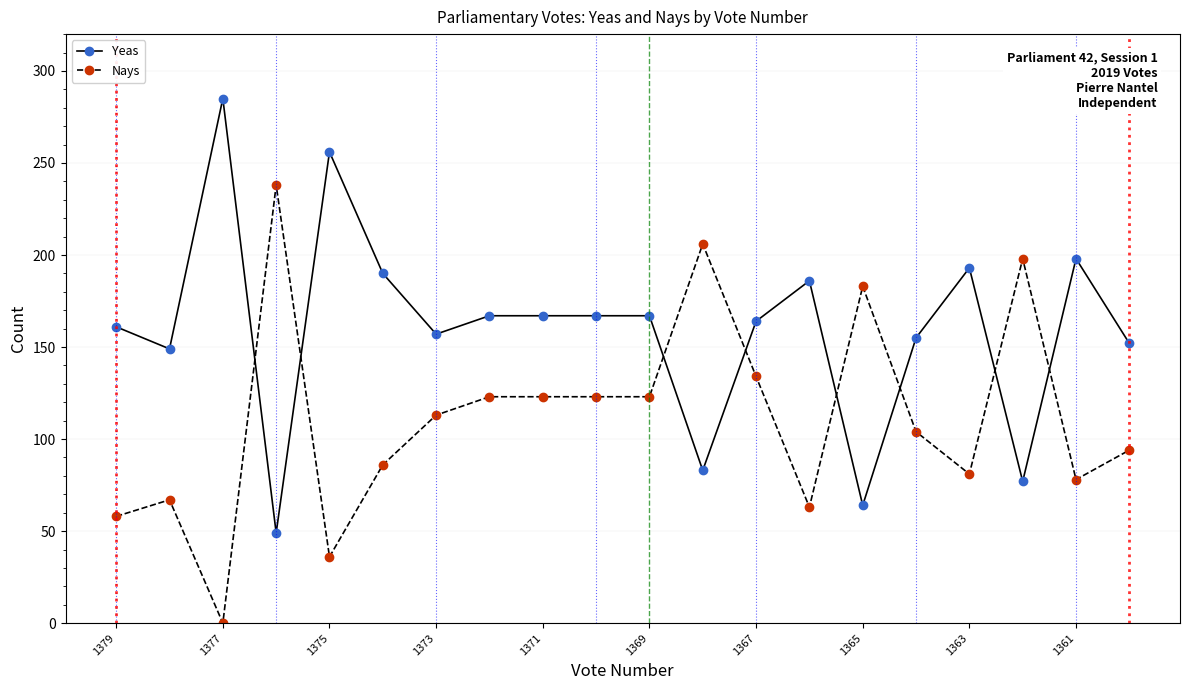

What is the greatest value displayed?

285